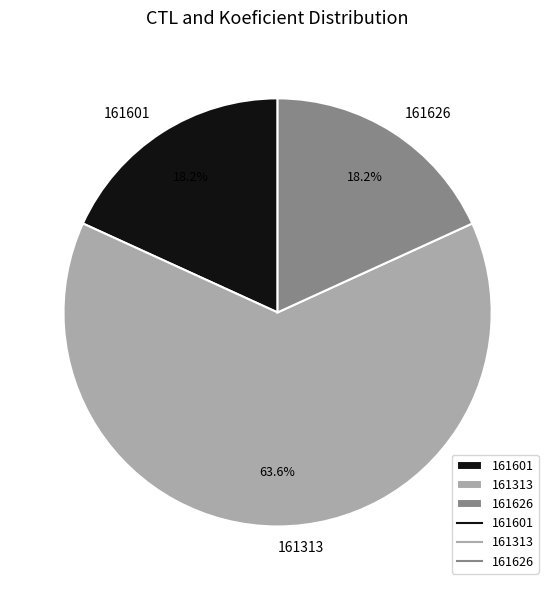

What is the total percentage of 161626 and 161313?

81.8%